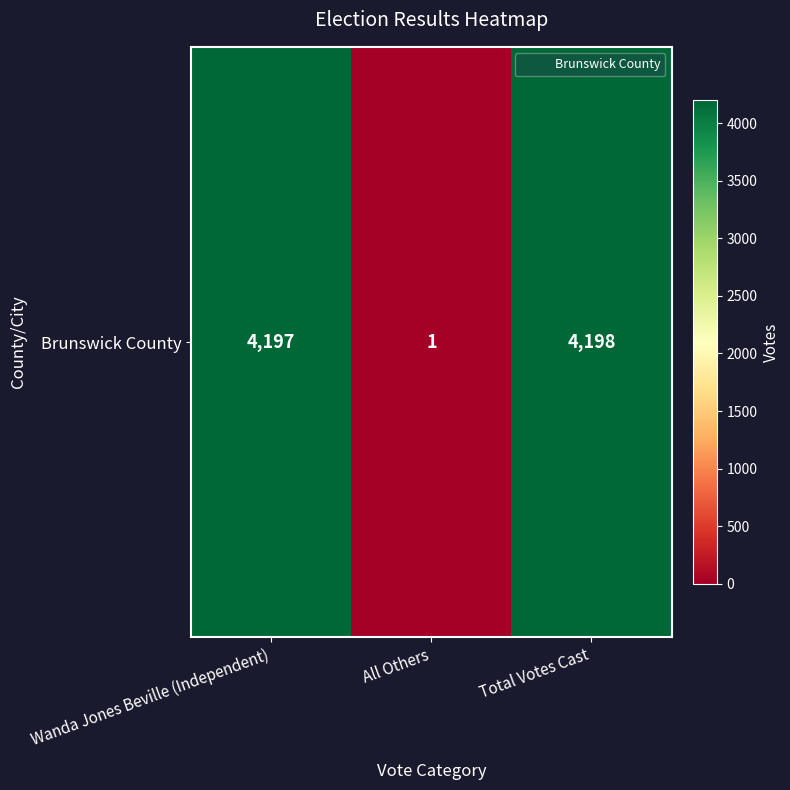

The value at Total Votes Cast is 4198. True or false?

True